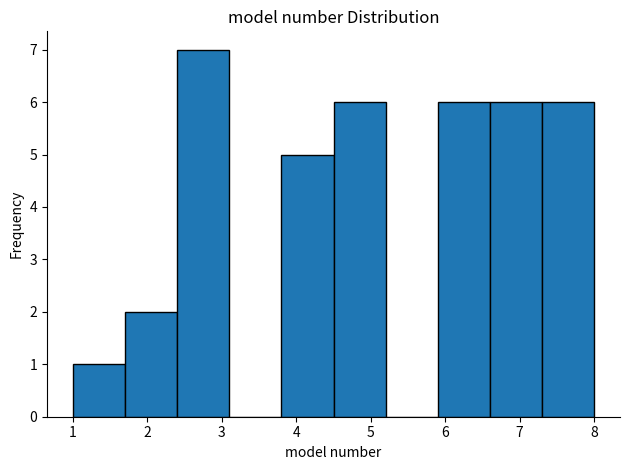

Reading left to right, list every bar in this chart as the range it spans on the x-axis followed by its height. The values are not printed on the chart, so give them approximately, as read against the axis.

1.0 to 1.7: 1
1.7 to 2.4: 2
2.4 to 3.1: 7
3.1 to 3.8: 0
3.8 to 4.5: 5
4.5 to 5.2: 6
5.2 to 5.9: 0
5.9 to 6.6: 6
6.6 to 7.3: 6
7.3 to 8.0: 6